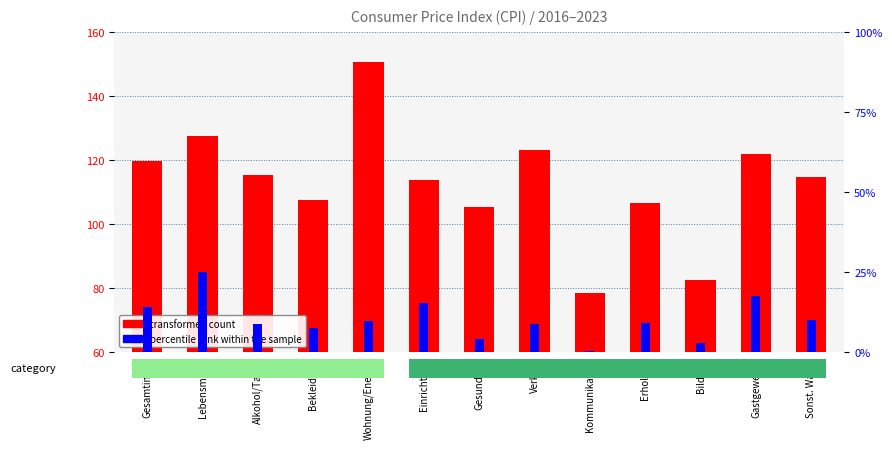

What is the approximate value of percentile rank within the sample at Wohnung/Energie?

3.9